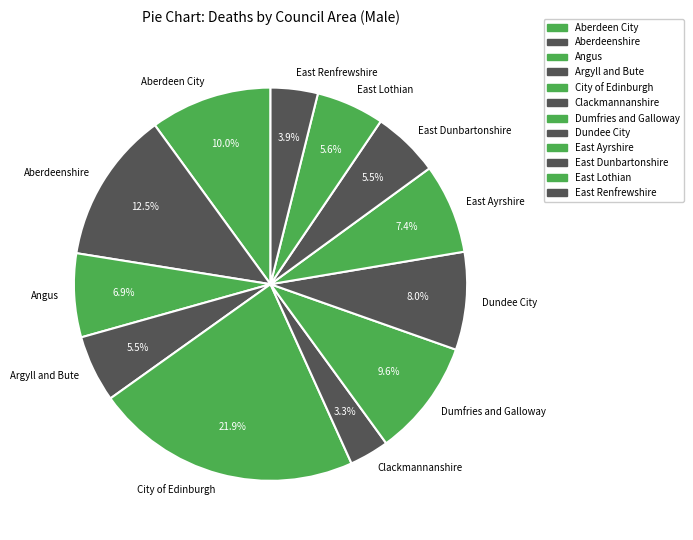

To the nearest percent, what portion does East Renfrewshire represent?

4%